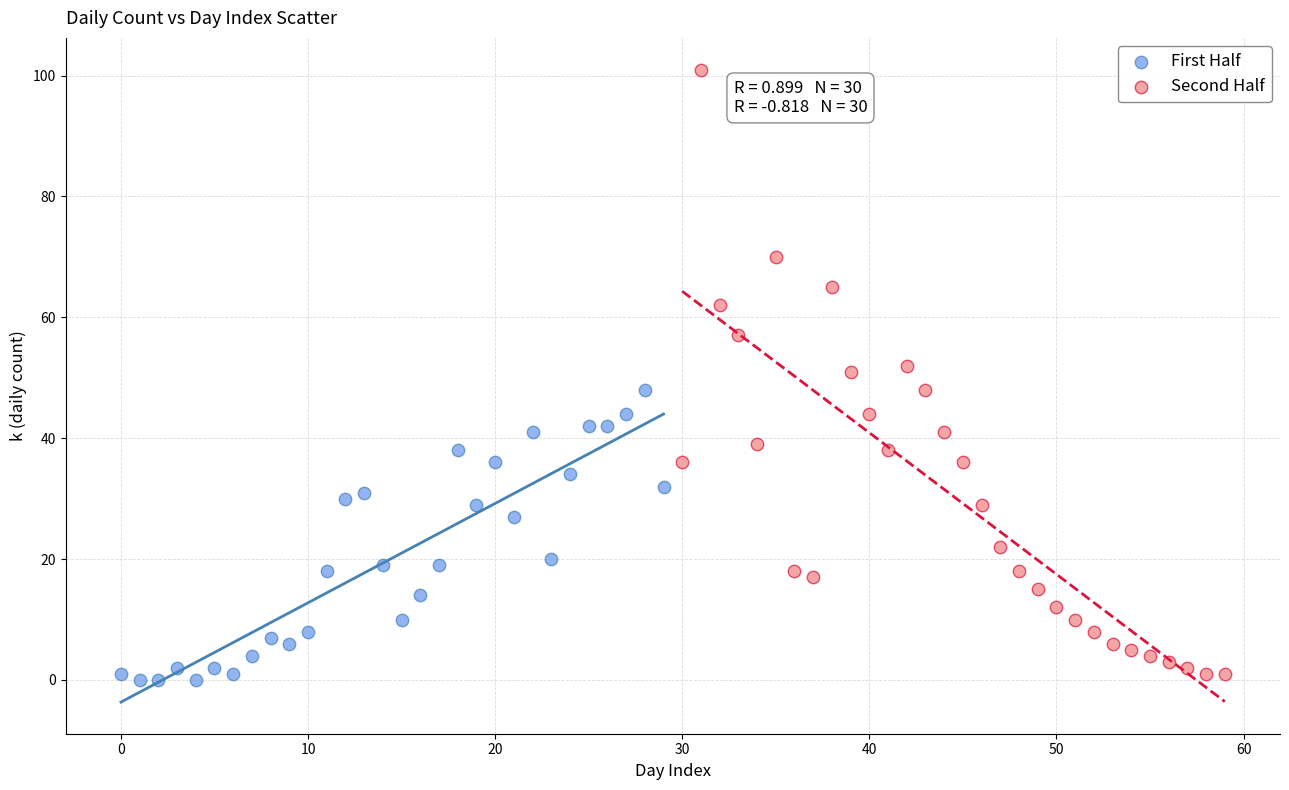

What are all the series names shown in the legend?

First Half, Second Half